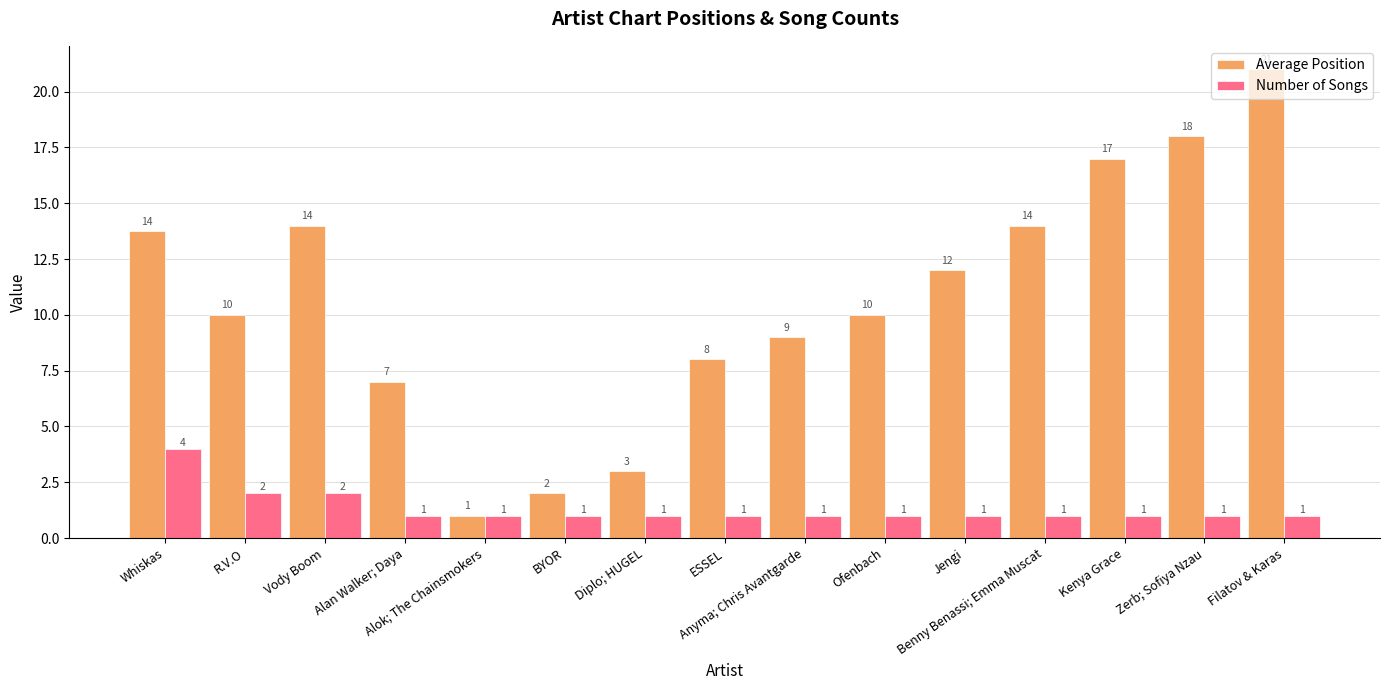

At which category is the sum across all series the highest?

Filatov & Karas